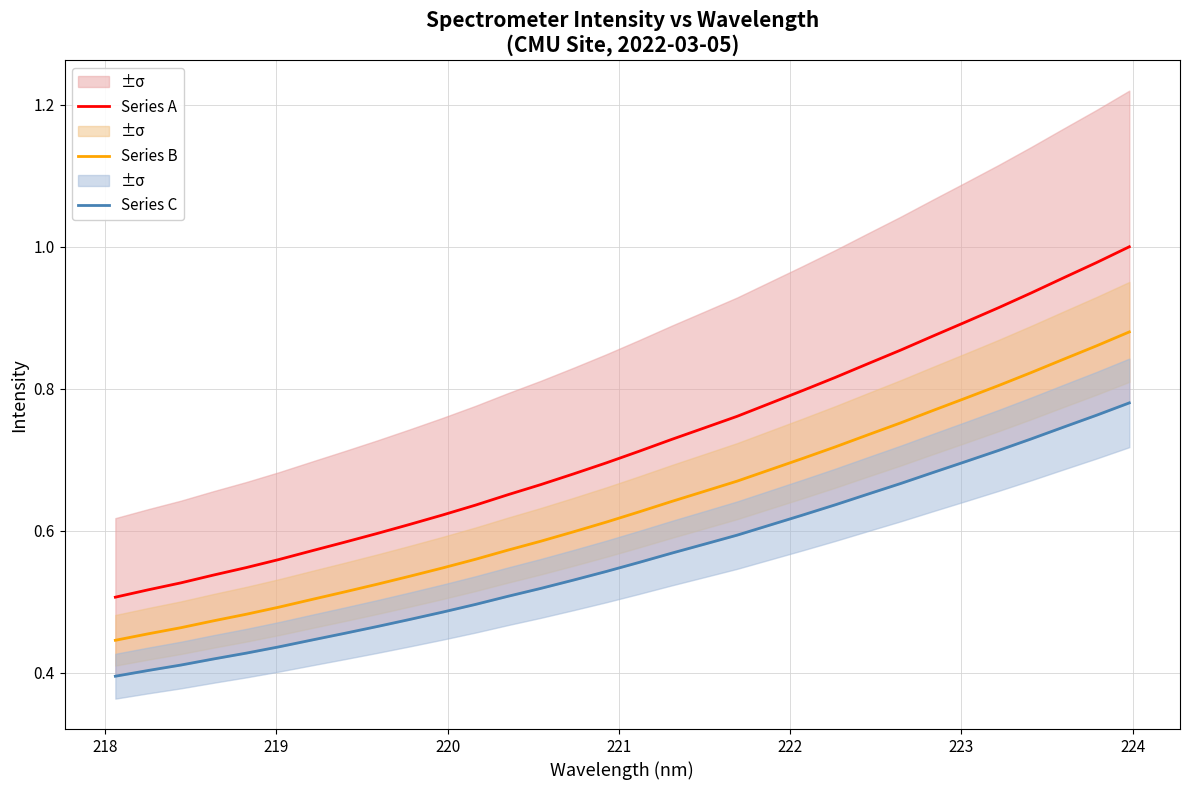

What is the sum of all Series A values?

23.1